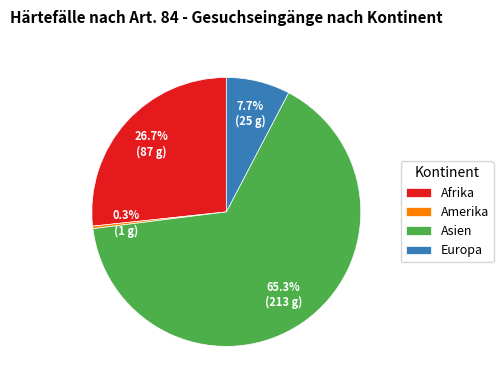

What is the ratio of the value at Asien to the value at Europa?

8.5